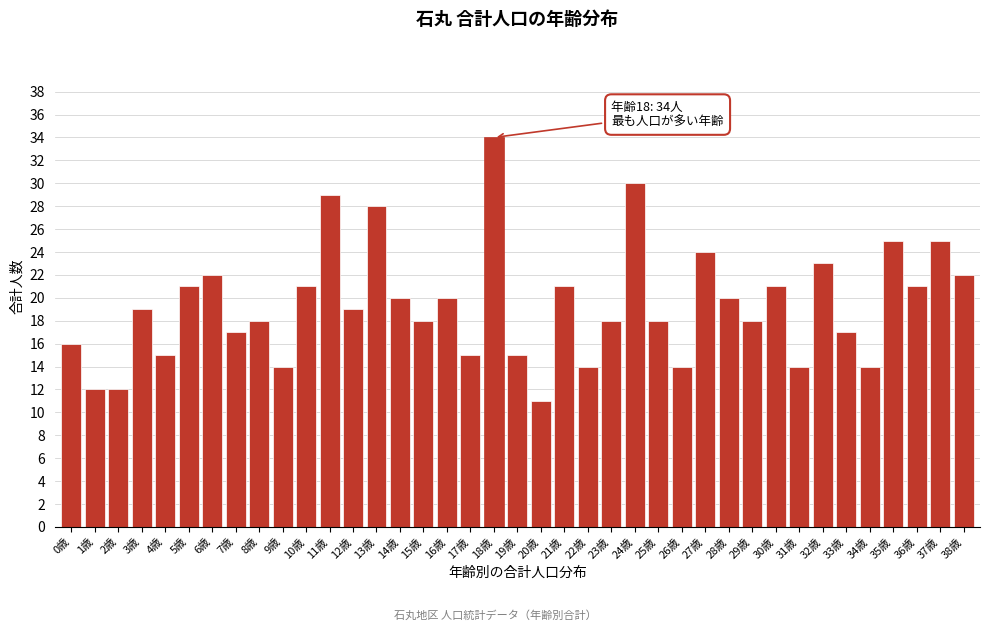

What is the sum of the values at 36歳 and 10歳?

42